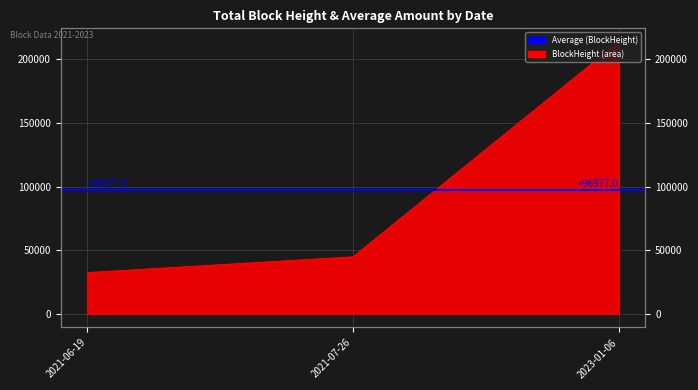

How many lines are shown in the chart?

1